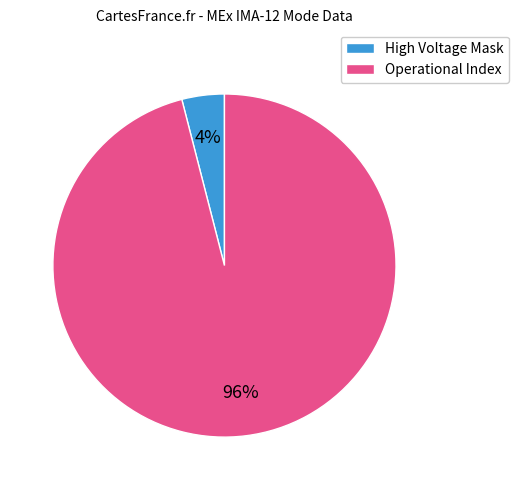

Is High Voltage Mask the majority of the pie?

No